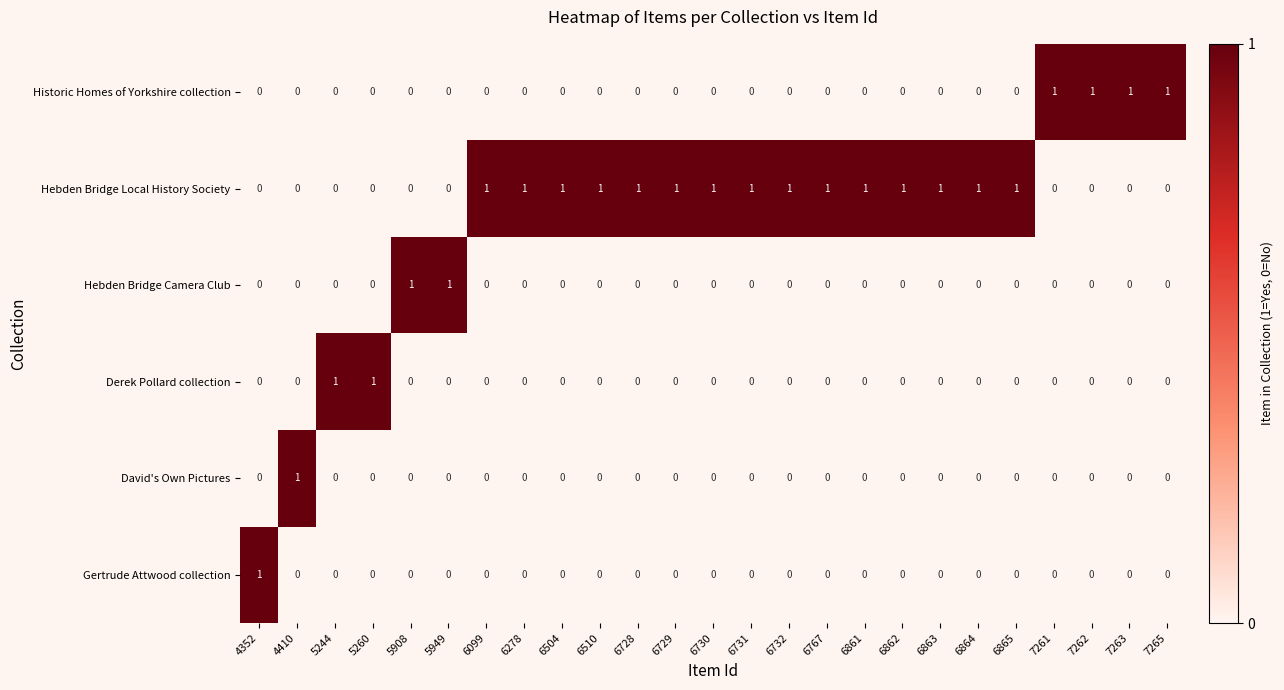

How many Historic Homes of Yorkshire collection values are between 0 and 1?

25